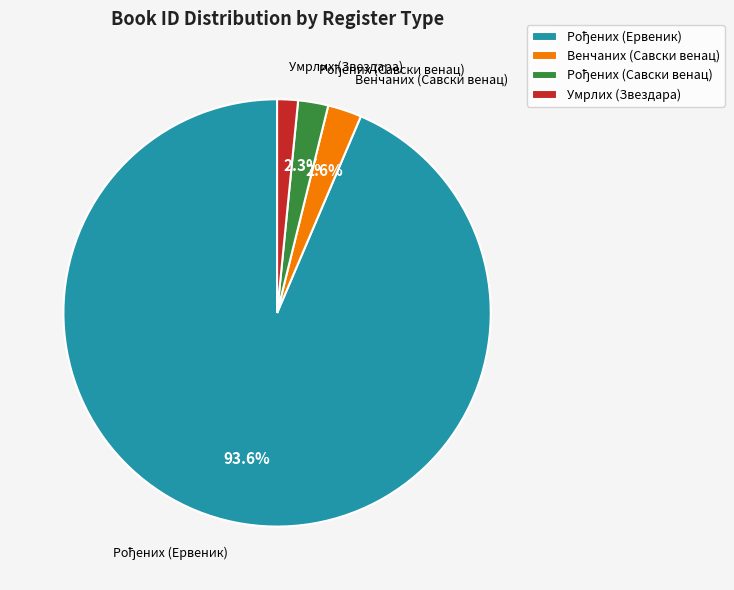

Is there any slice that represents more than half of the pie?

Yes